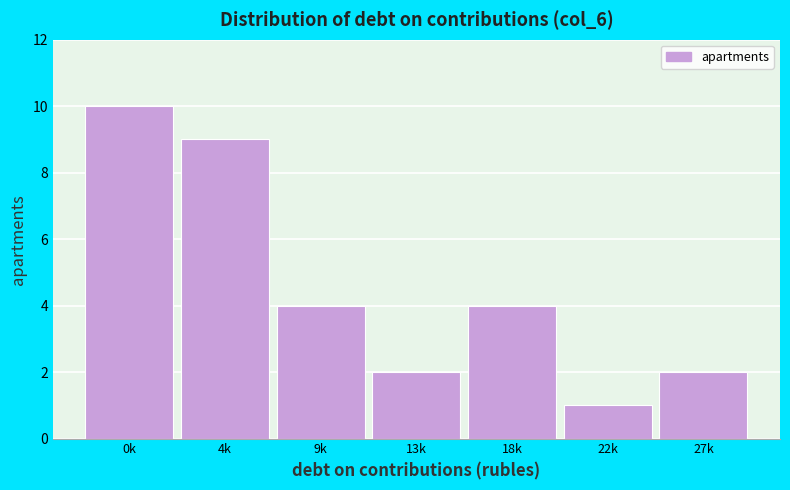

Reading left to right, list all the values displayed in this chart.

0k=10	4k=9	9k=4	13k=2	18k=4	22k=1	27k=2